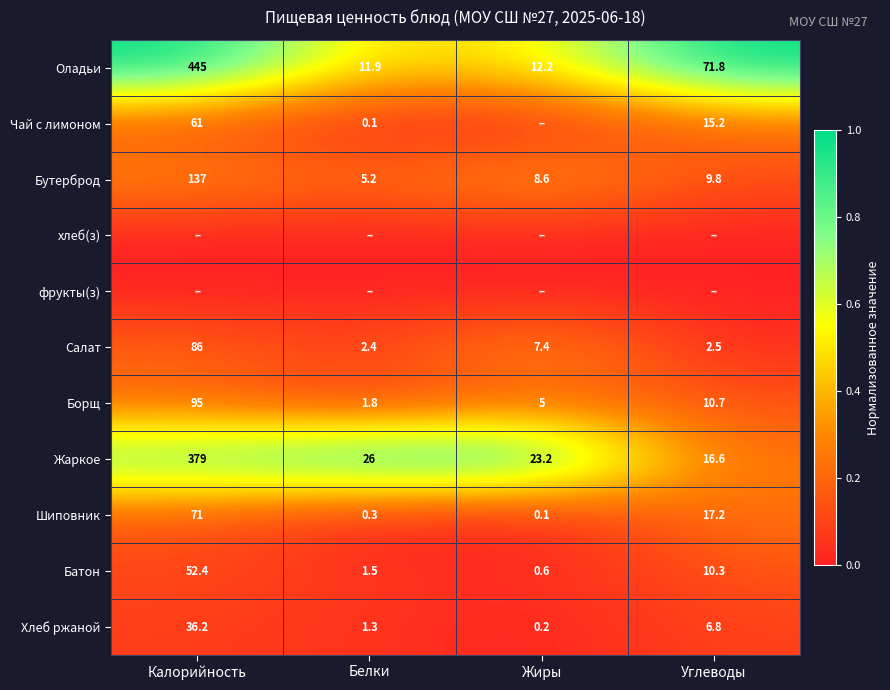

At which label does Борщ first exceed 10?

Калорийность